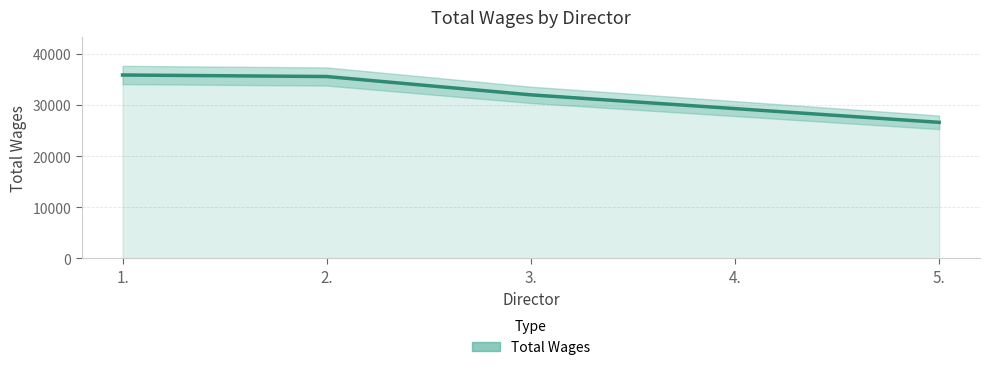

What is the ratio of the value at 2. to the value at 4.?

1.2